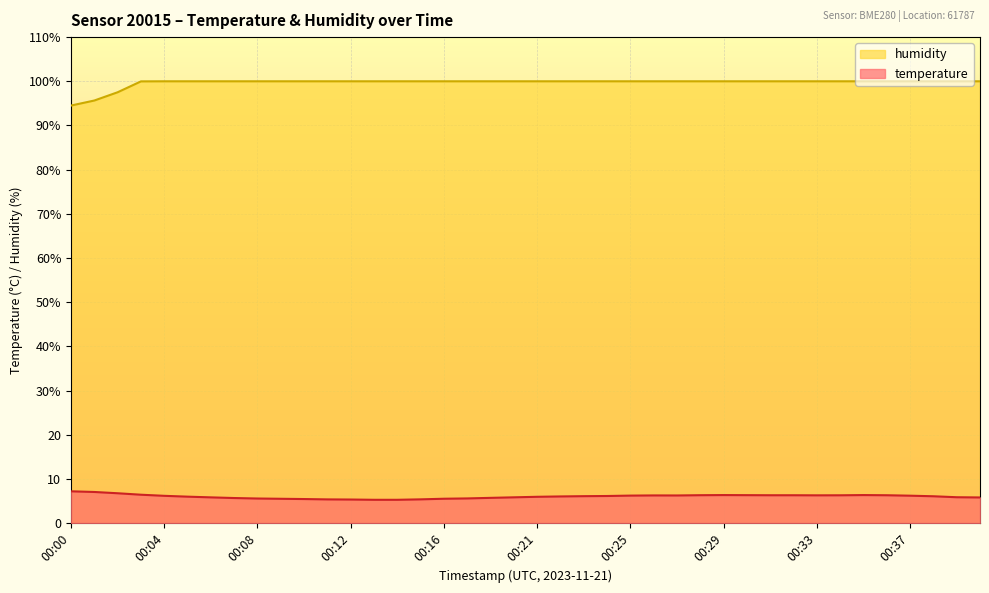

How many values in the temperature series exceed 6?

22